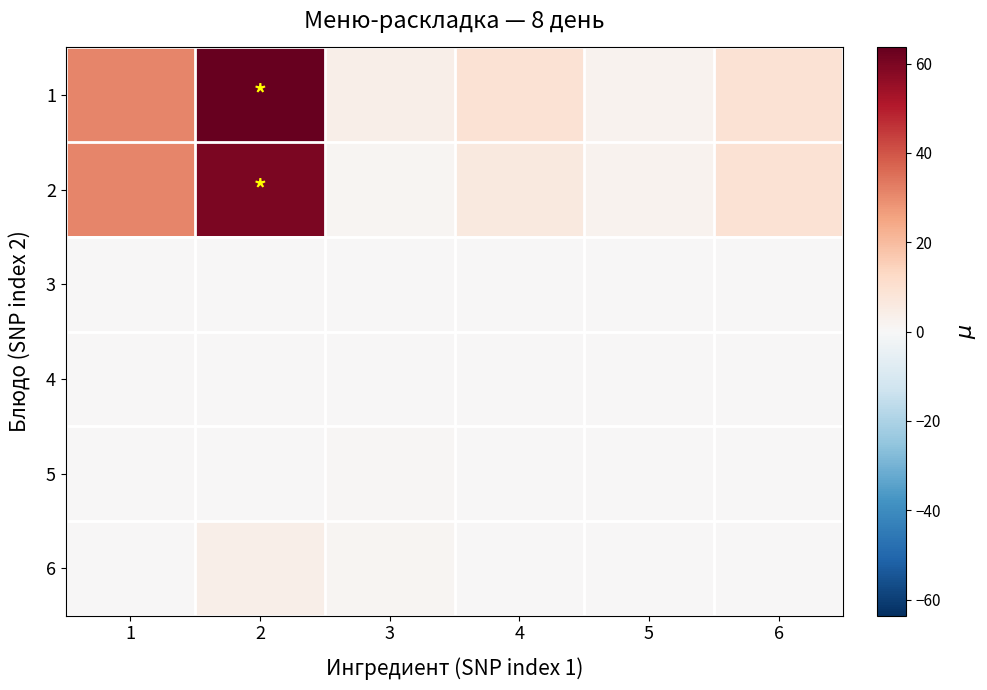

Between 6 and 5, which is larger?

6